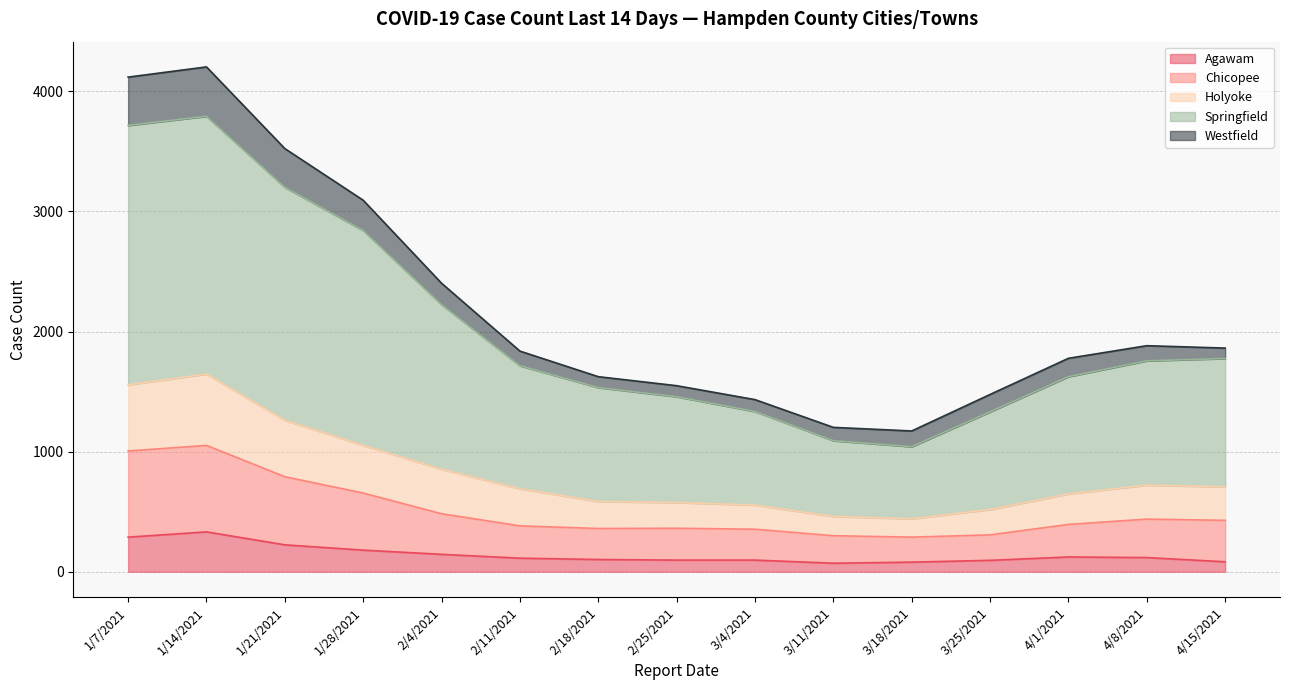

True or false: Agawam and Holyoke cross at least once.

False